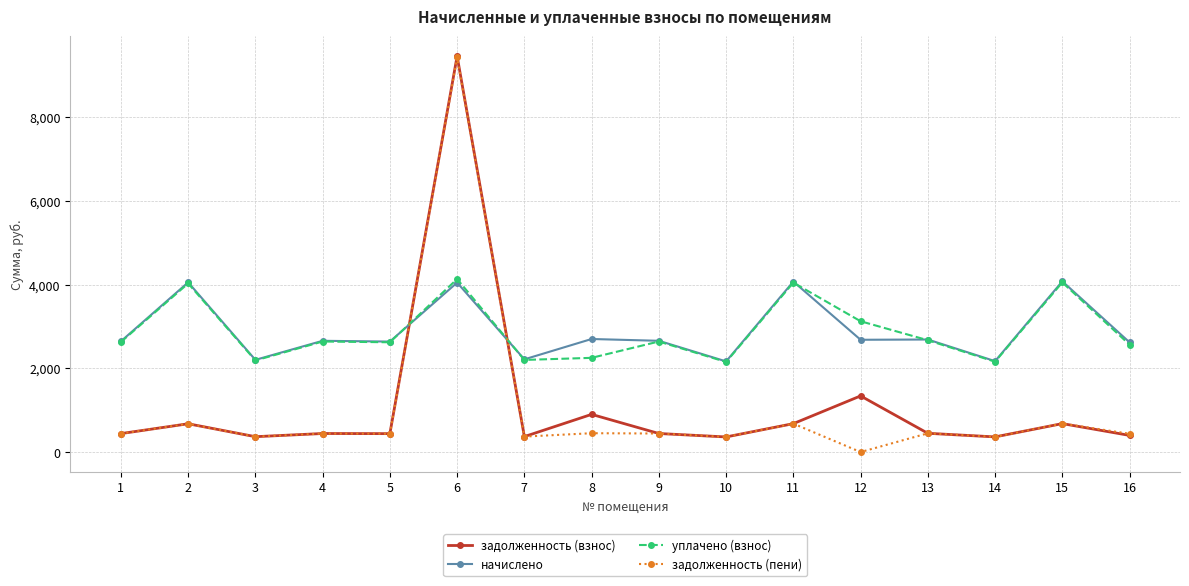

At which category is the sum across all series the highest?

6